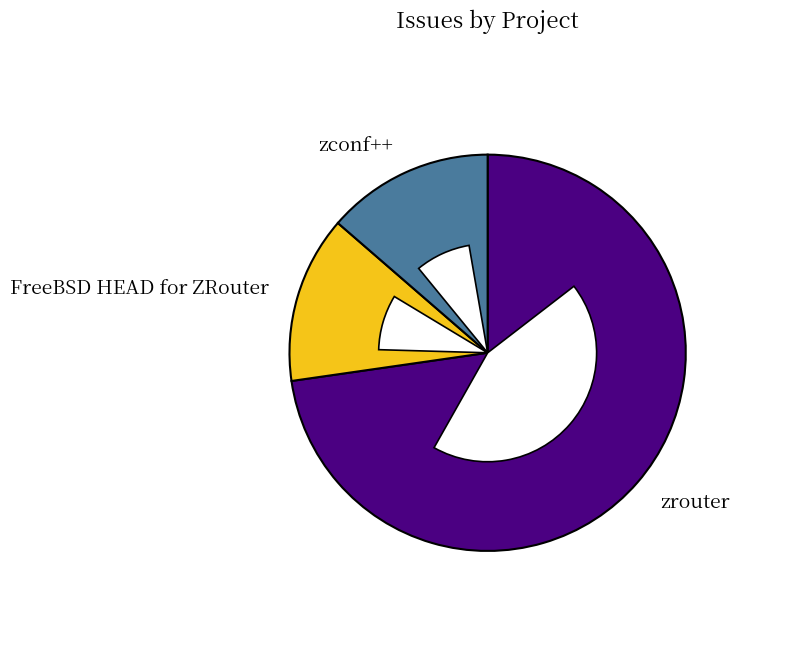

The FreeBSD HEAD for ZRouter slice represents 14% of the pie. True or false?

True